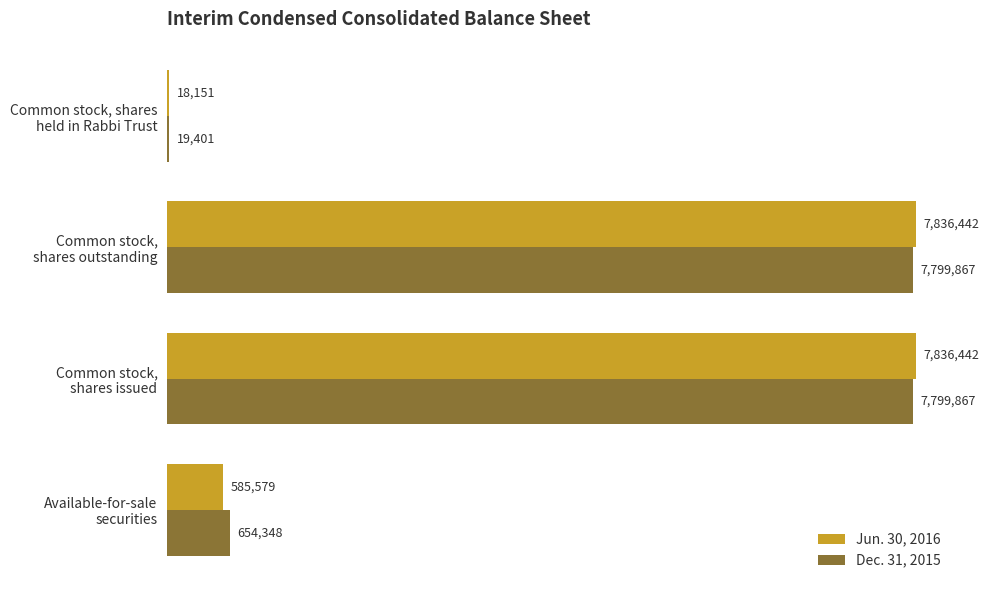

What is the maximum value shown in the chart?

7836442